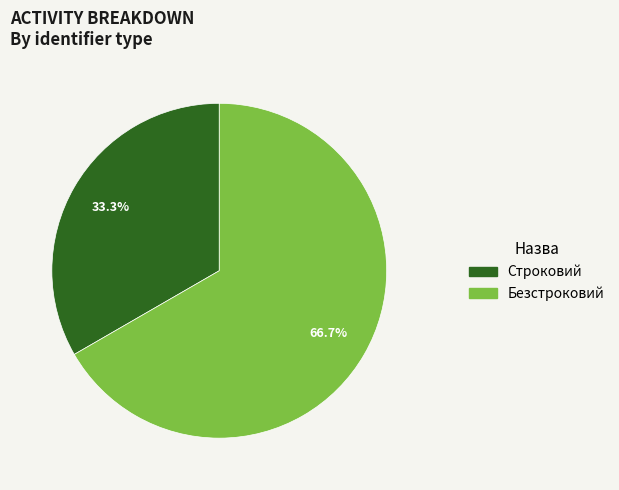

Count the number of slices in the pie.

2